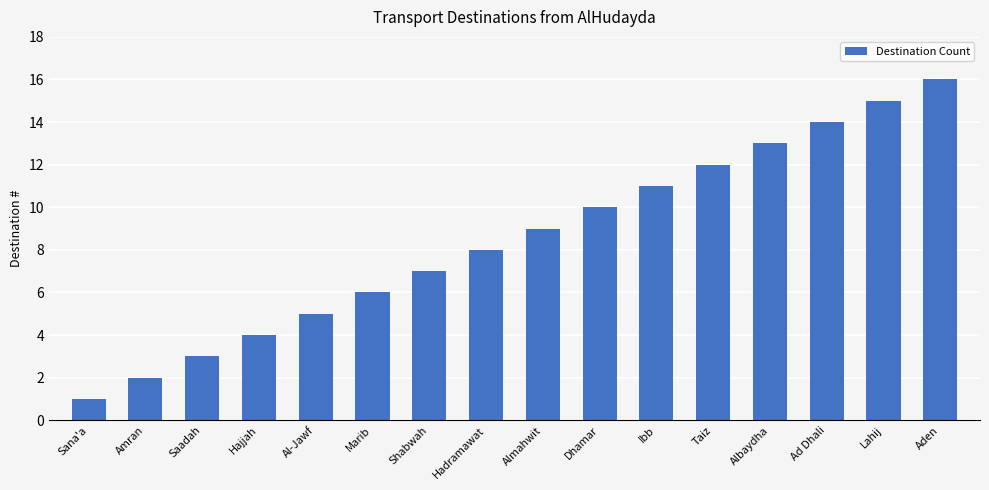

What is the difference between the maximum and minimum values?

15